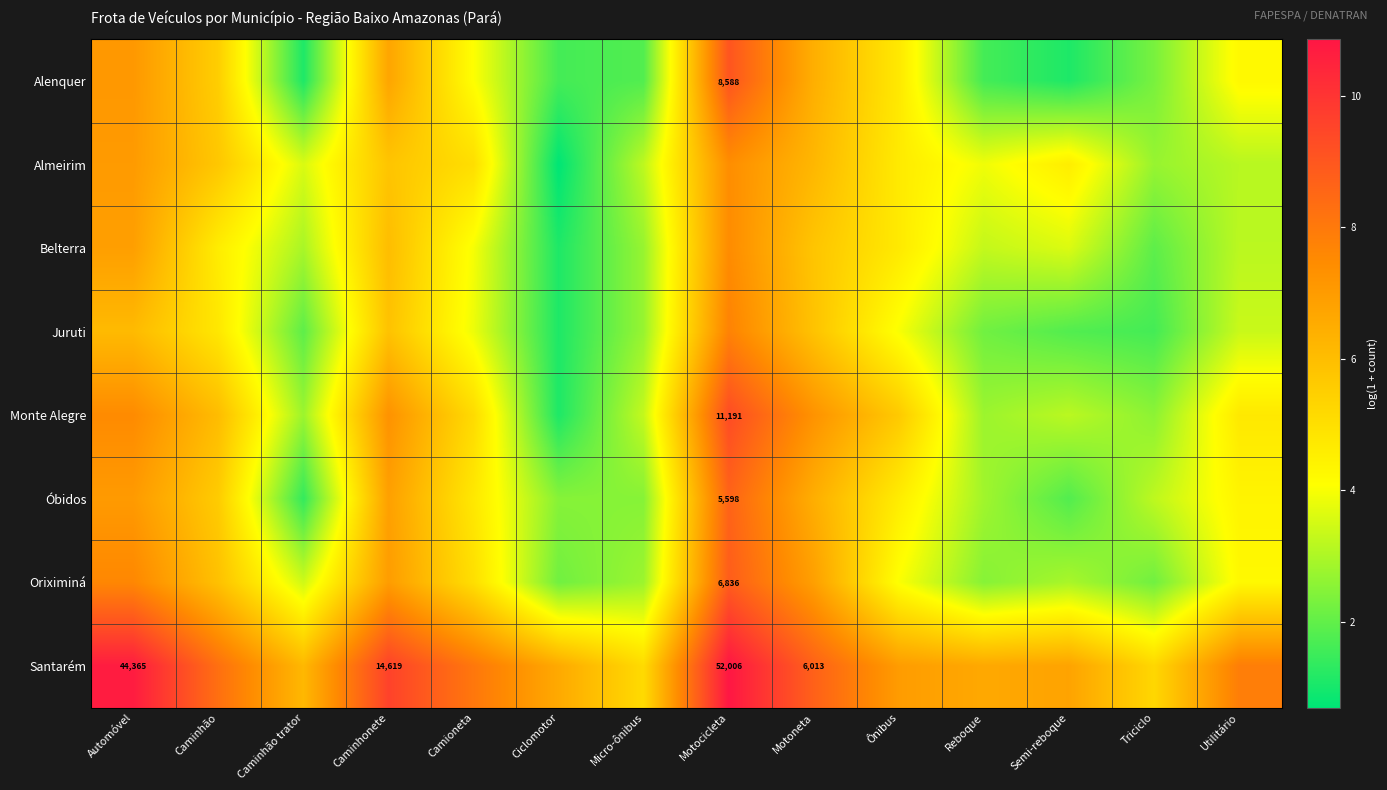

What is the difference between the Óbidos values at Micro-ônibus and Reboque?

0.3